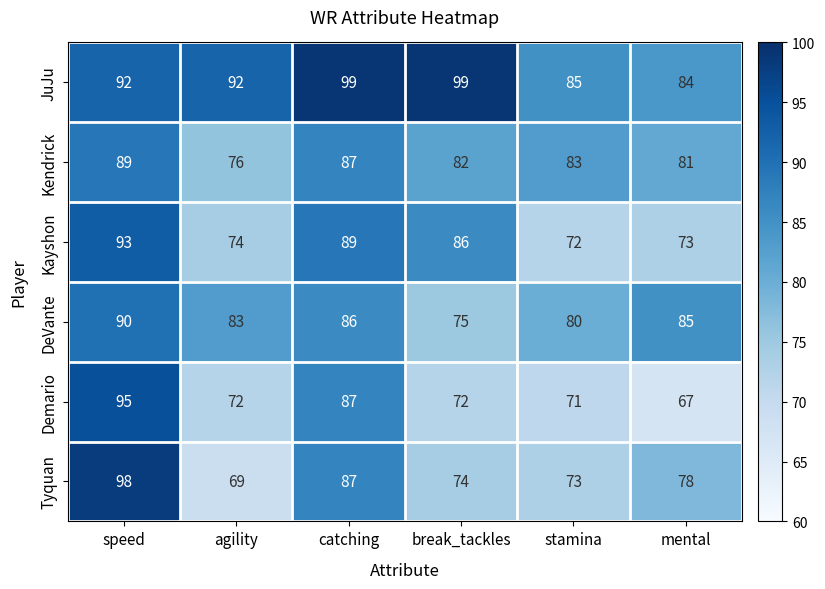

The value of DeVante at agility is 52. True or false?

False